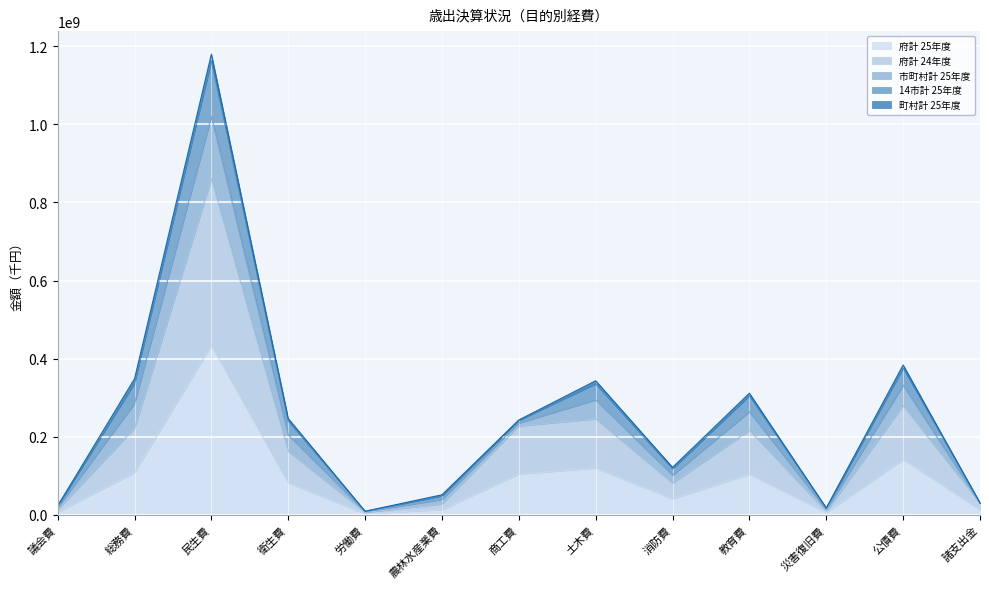

What is the label of the 10th point from the right?

衛生費